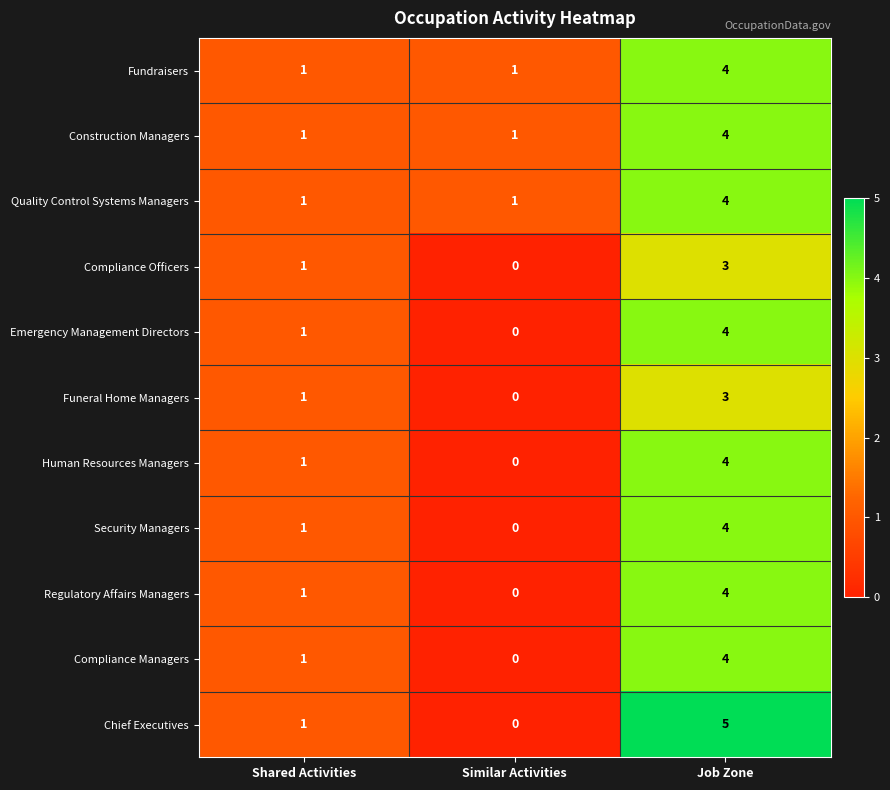

List the labels in order of Compliance Officers value, largest first.

Job Zone, Shared Activities, Similar Activities